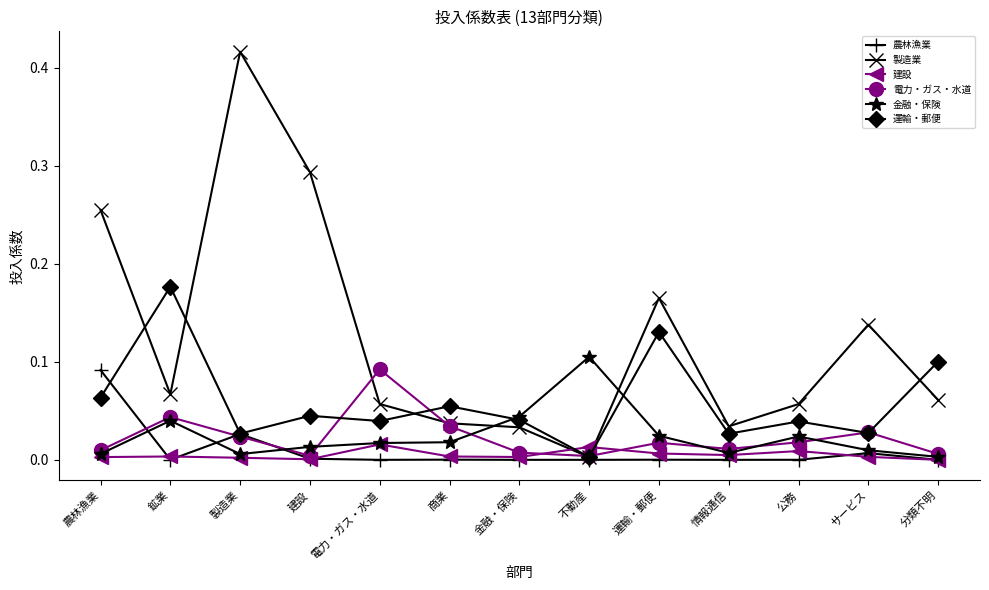

What position from the right is 分類不明?

1